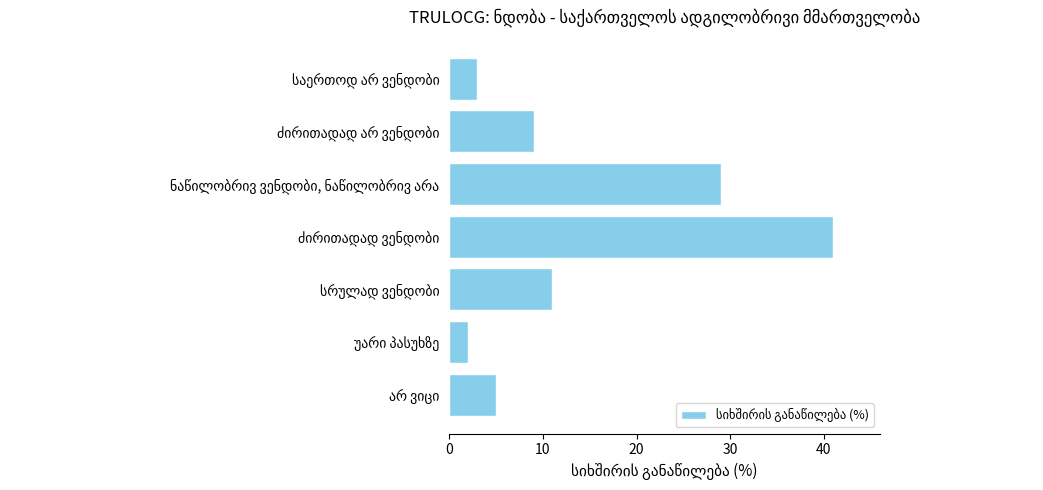

What is the difference between the maximum and minimum values?

39